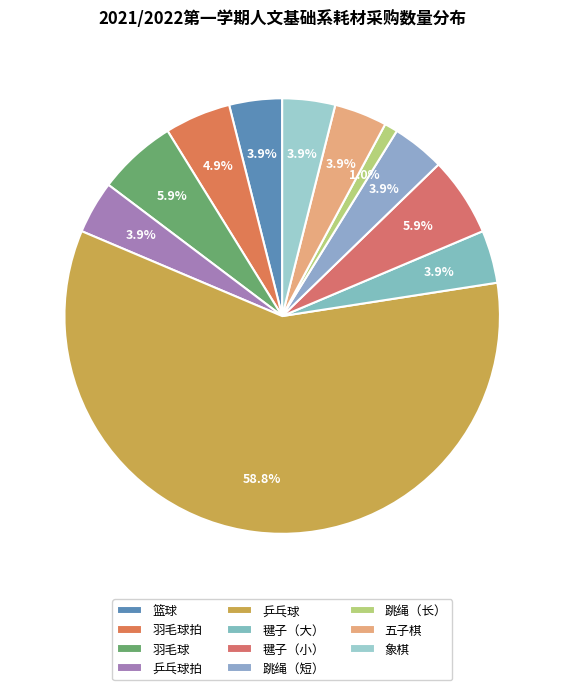

What is the ratio of the value at 乒乓球 to the value at 跳绳（长）?

60.0